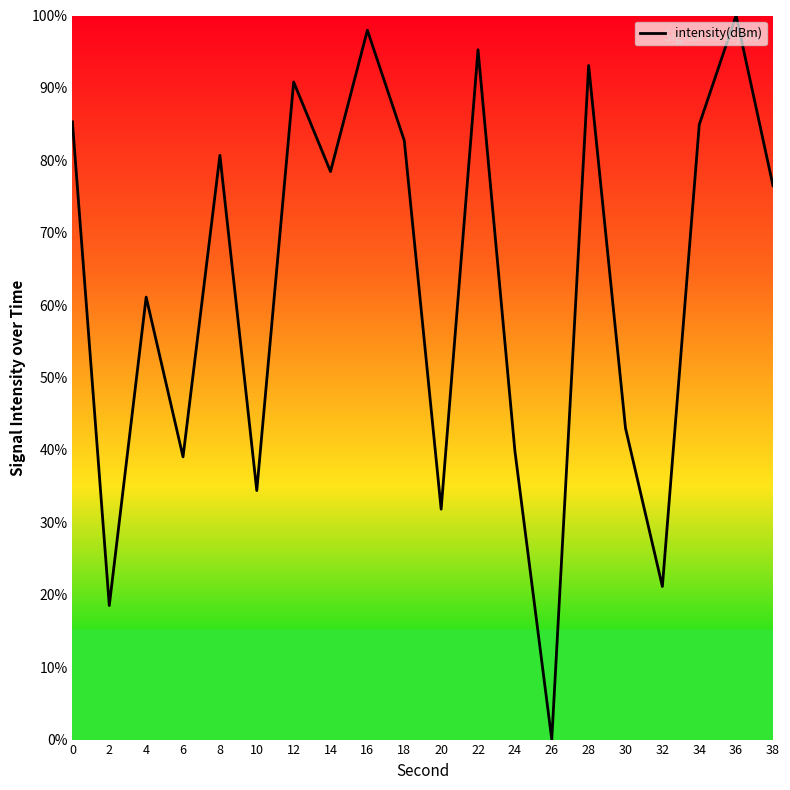

Approximately how many times larger is the value at 10 compared to 28?

0.4